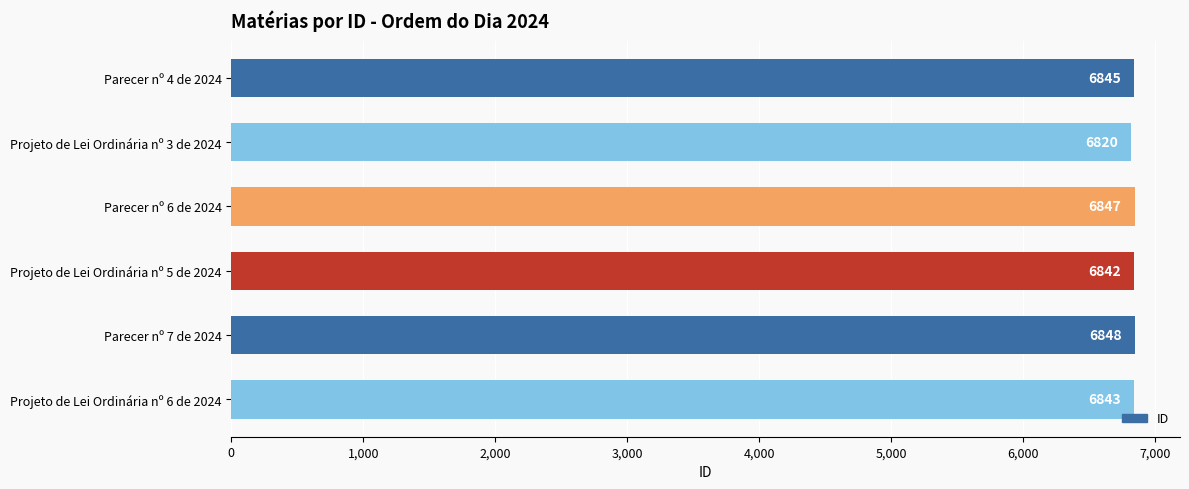

Approximately how many times larger is the value at Projeto de Lei Ordinária nº 5 de 2024 compared to Parecer nº 6 de 2024?

1.0